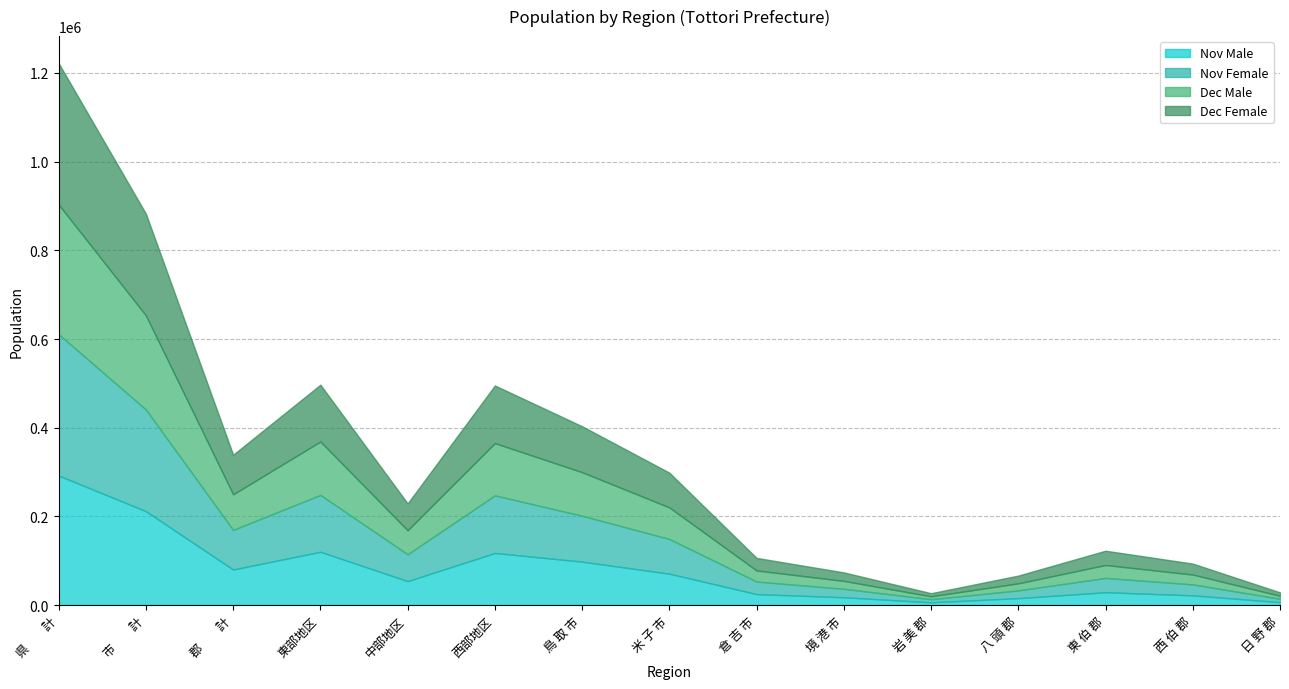

What is the difference between the Dec Male values at 日 野 郡 and 境 港 市?

11142